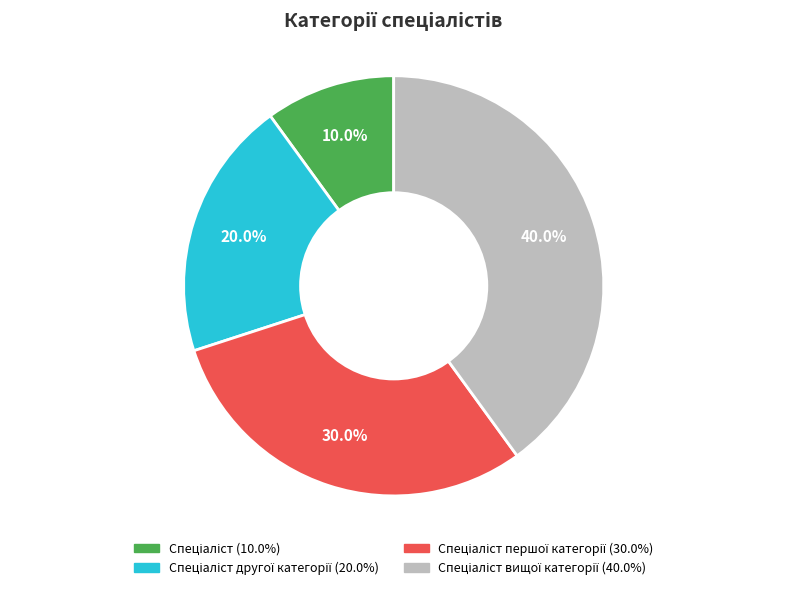

Is there a majority slice in this chart?

No